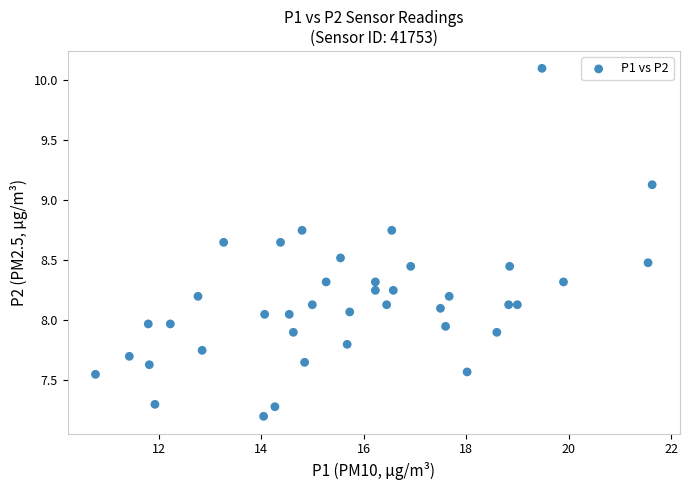

What is the range of Y values (max minus min)?

2.9